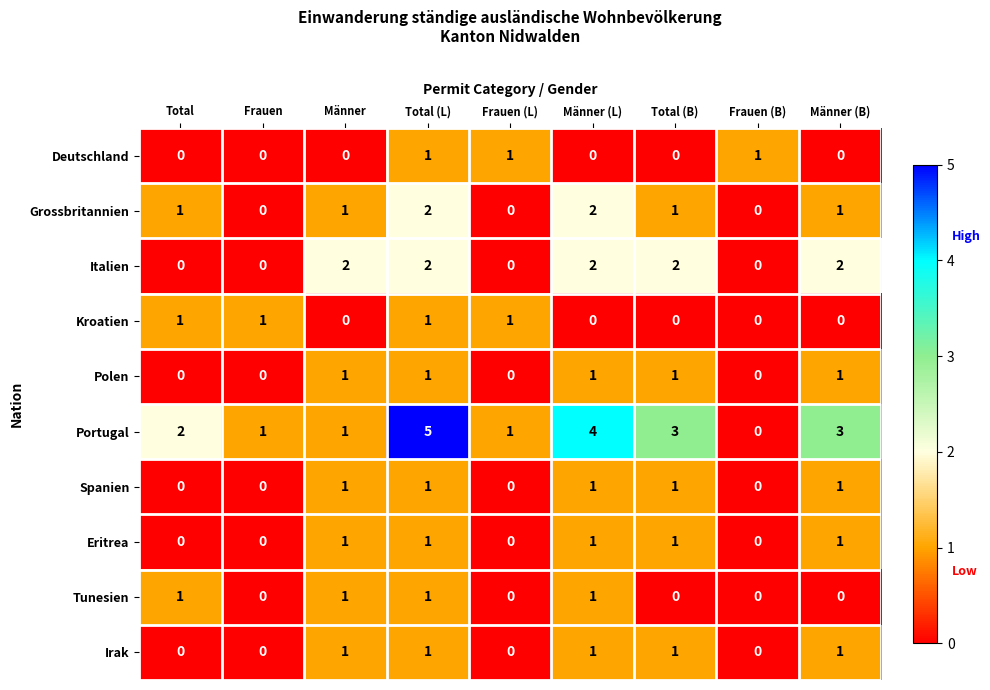

Count the Portugal values in the range 1 to 3.

6